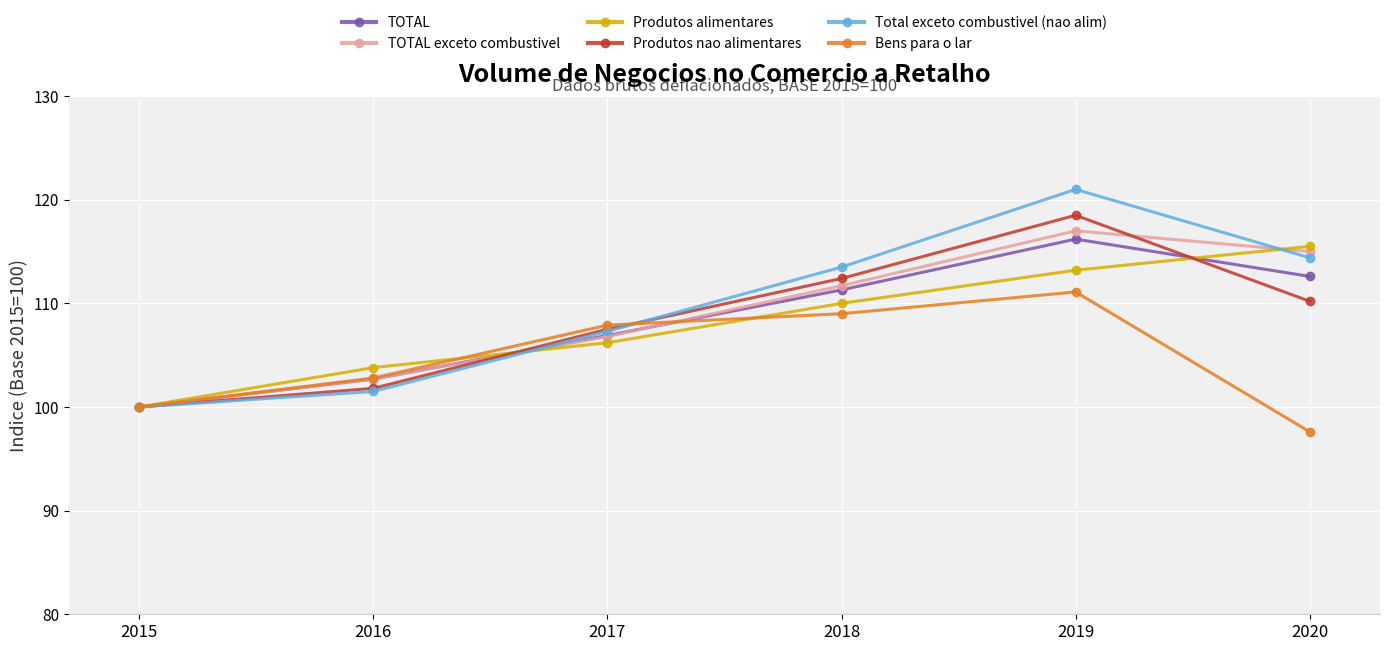

What value does the Bens para o lar series have at 2016?

102.8